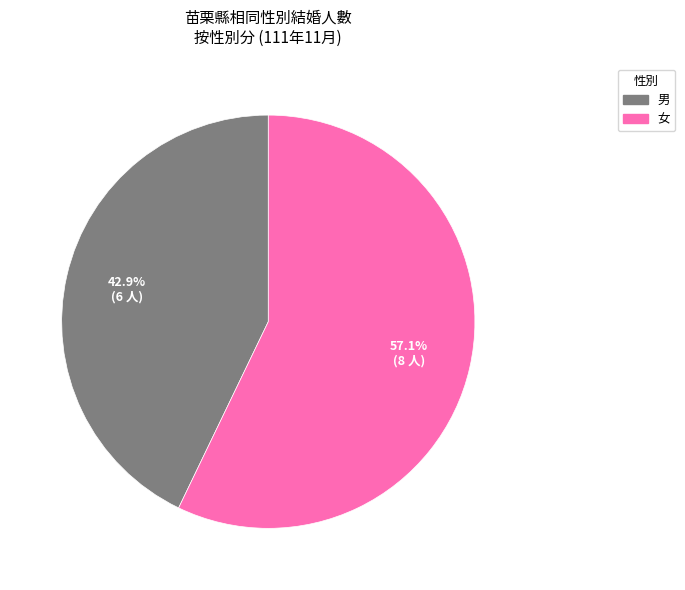

What percentage is NOT represented by 女?

42.9%